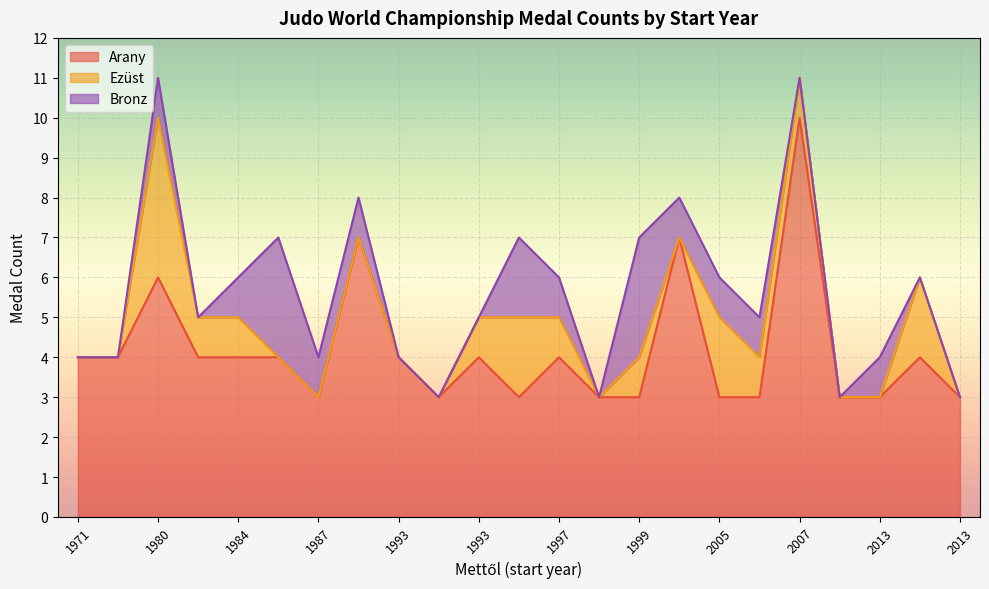

What is the approximate value of Arany at 2005?

3